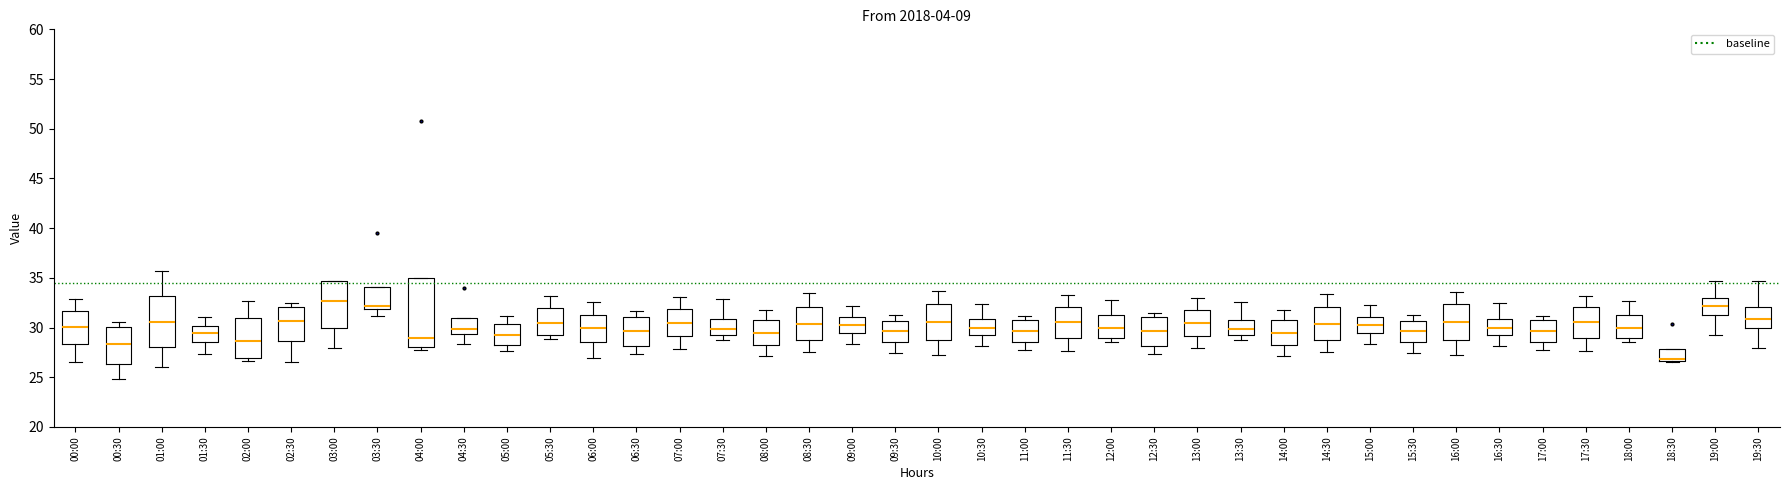

Which box is the tallest, from its lower edge to its upper edge?

04:00